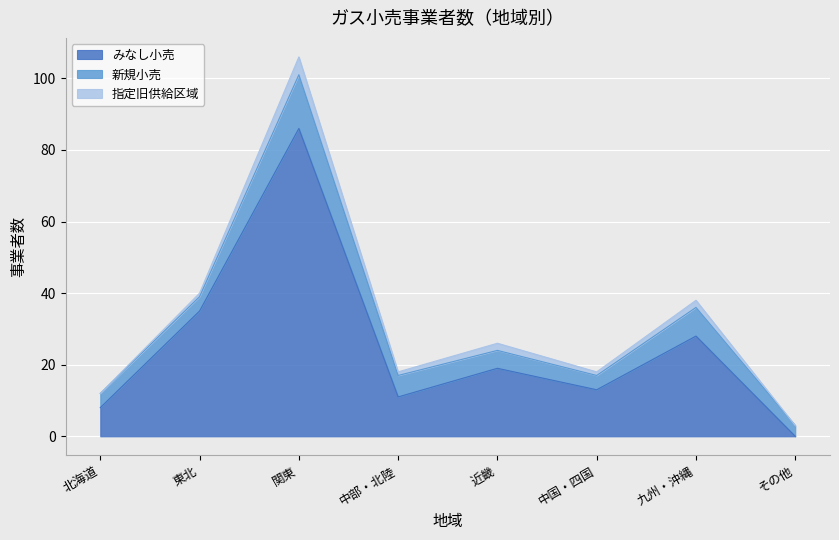

How many data points in 指定旧供給区域 are less than 1?

2